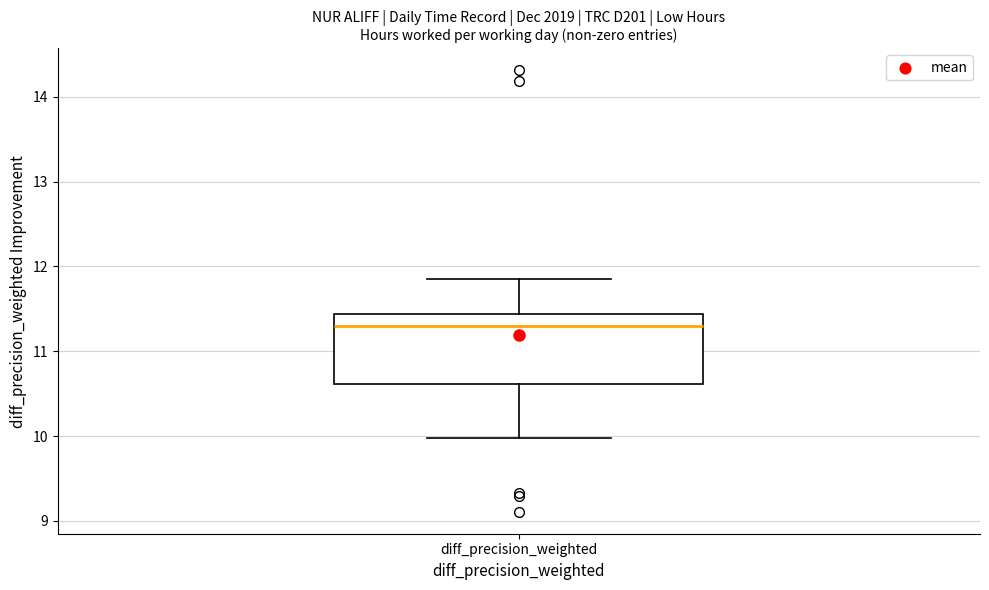

Where does the median line of the box for diff_precision_weighted sit on the y-axis? The values are not printed on the chart, so give them approximately, as read against the axis.

11.3